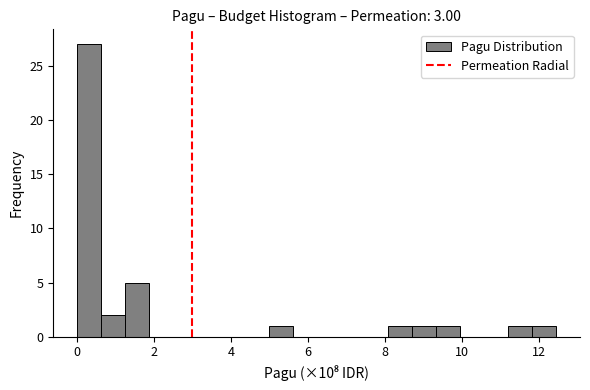

Read against the x-axis, roughly where is the centre of the tallest bar?

0.4